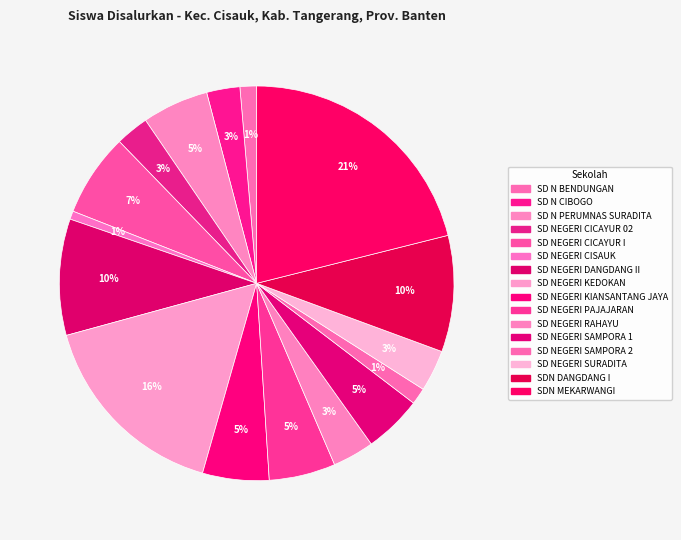

Which slice is the smallest?

SD NEGERI CISAUK